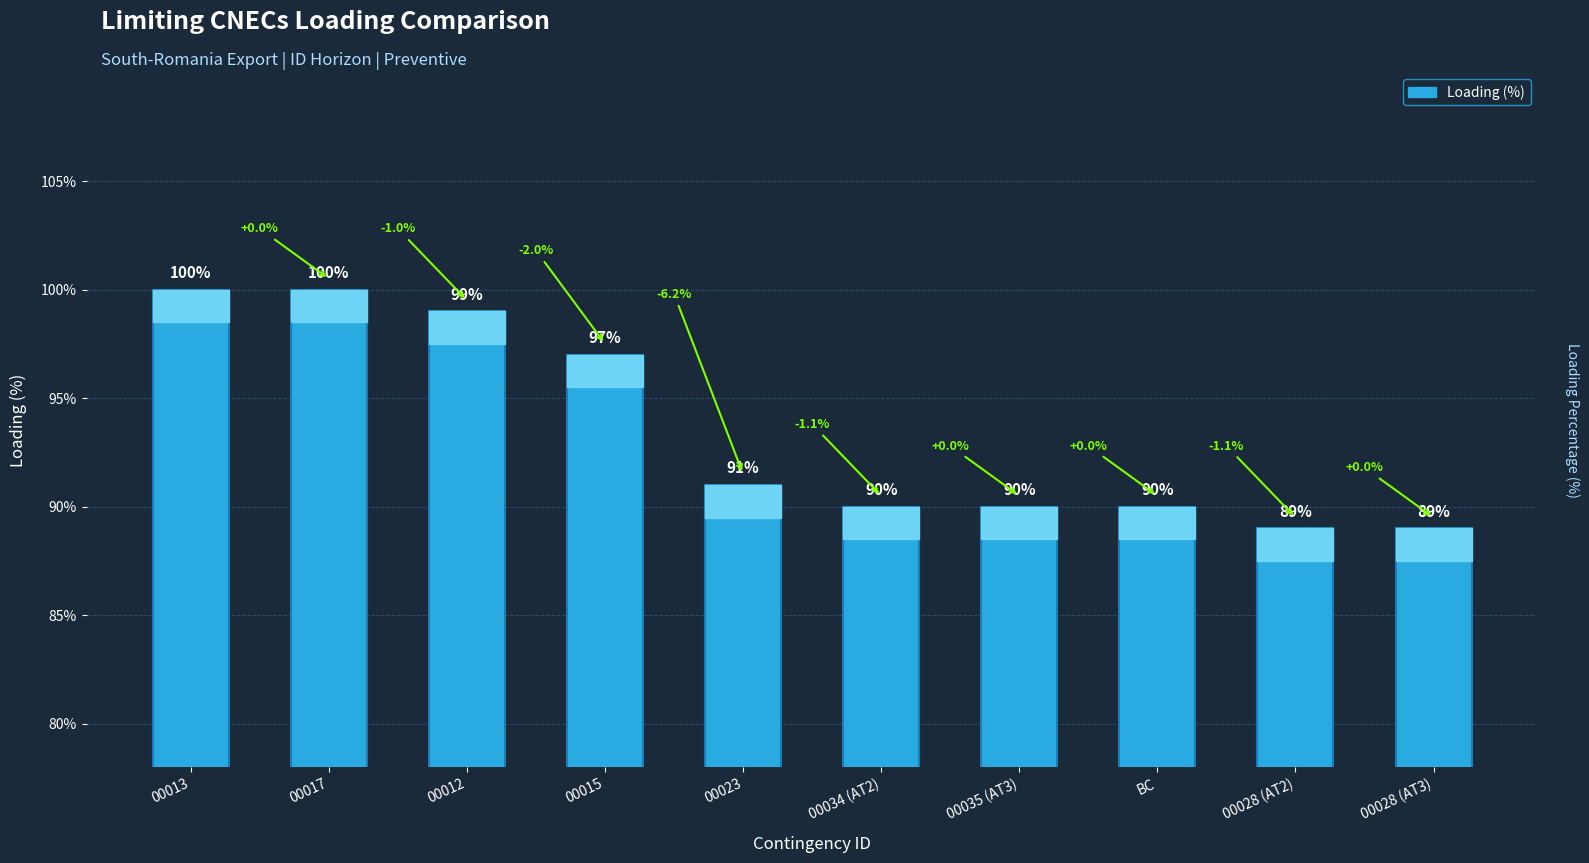

What is the difference between the second highest and minimum values?

11